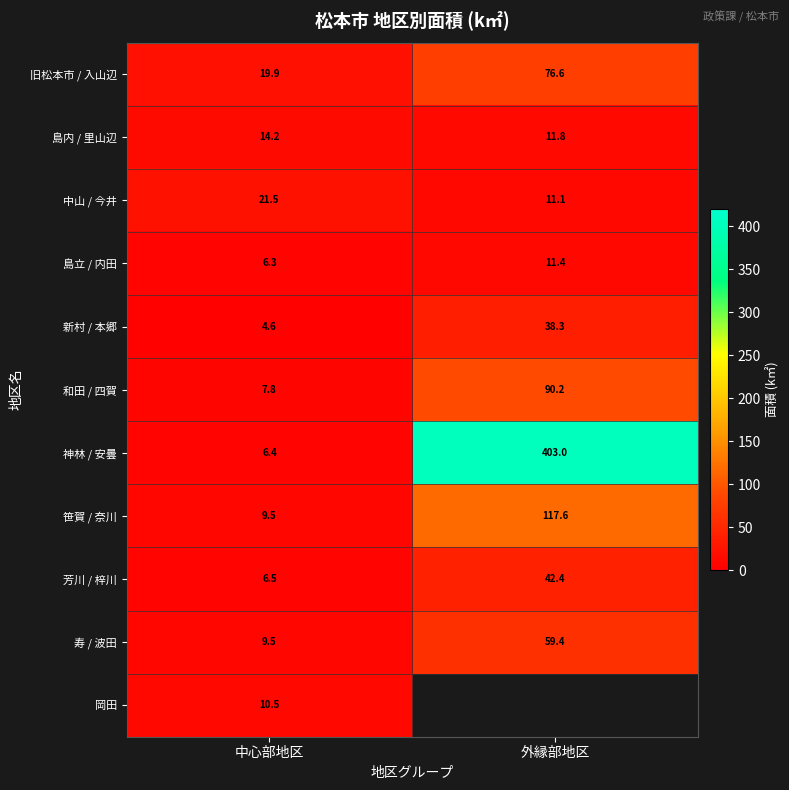

Is the value of 芳川 / 梓川 at 外縁部地区 greater than the value of 島立 / 内田 at 中心部地区?

Yes